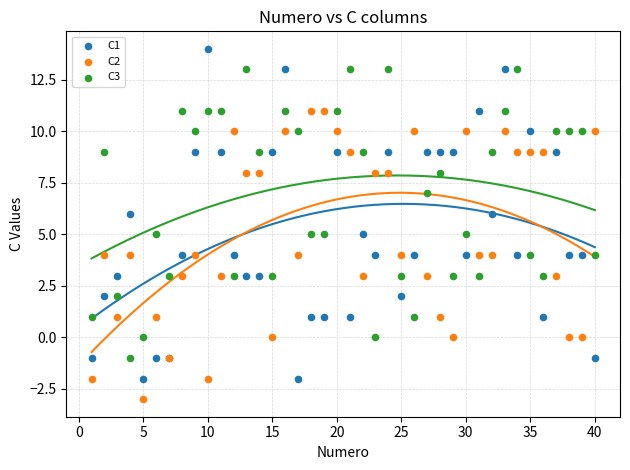

What are all the series names shown in the legend?

C1, C2, C3